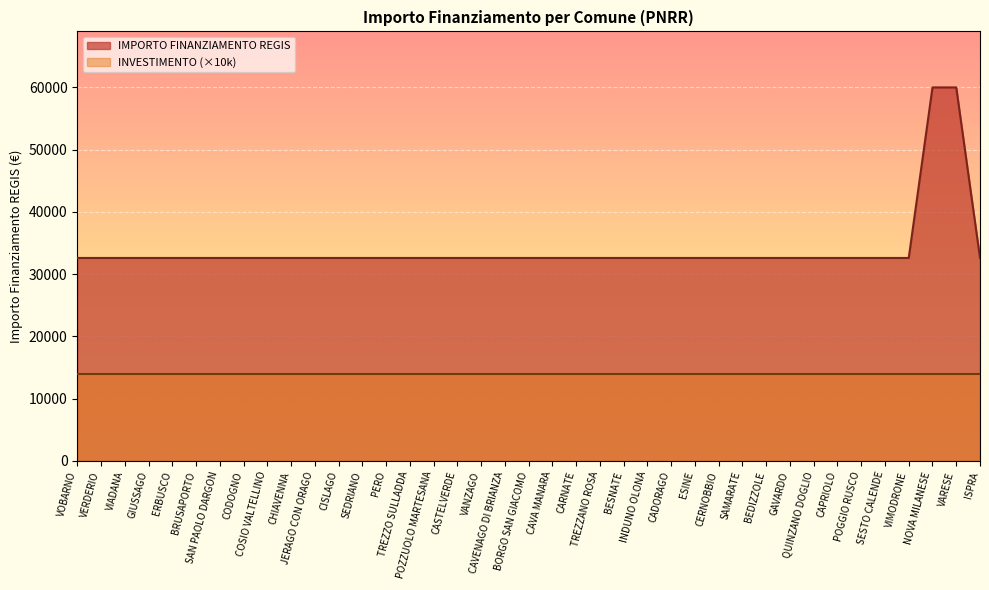

Reading left to right, extract all data points from this chart.

32589	32589	32589	32589	32589	32589	32589	32589	32589	32589	32589	32589	32589	32589	32589	32589	32589	32589	32589	32589	32589	32589	32589	32589	32589	32589	32589	32589	32589	32589	32589	32589	32589	32589	32589	32589	59966	59966	32589